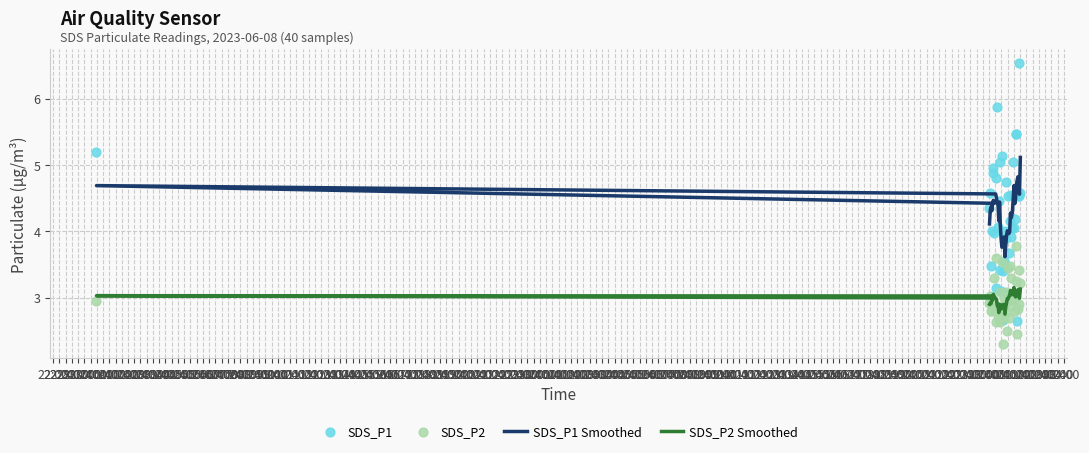

Which series has the largest total across all categories?

SDS_P1 Smoothed